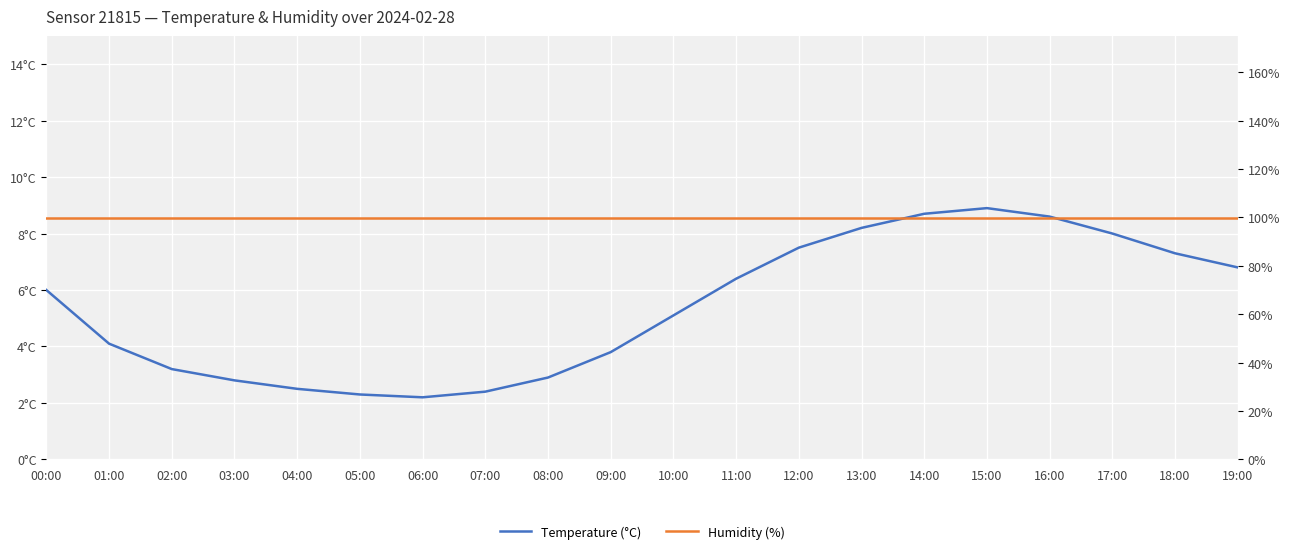

At which label does temperature reach its peak?

15:00